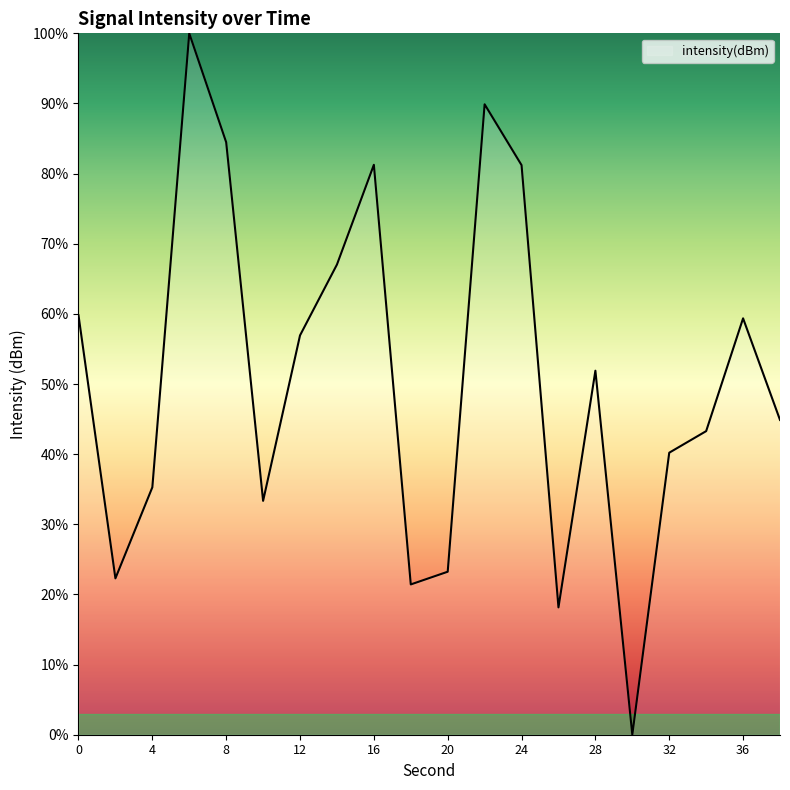

What is the greatest value displayed?

100.0